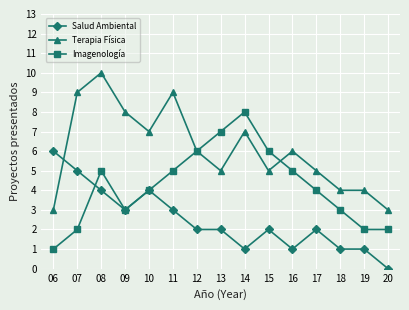

What is the value of the Imagenología point at the 15th from the left?

2